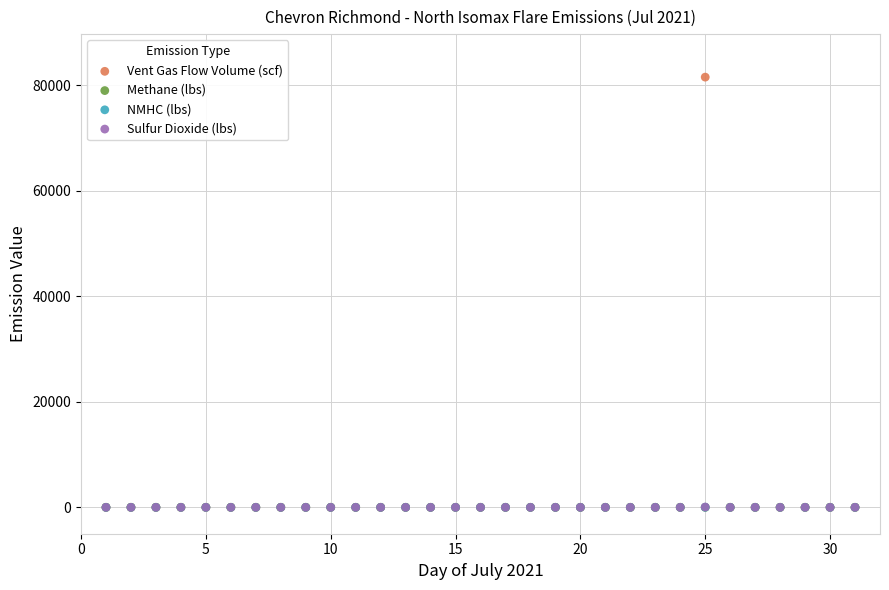

Which series contains the highest Y value?

Vent Gas Flow Volume (scf)